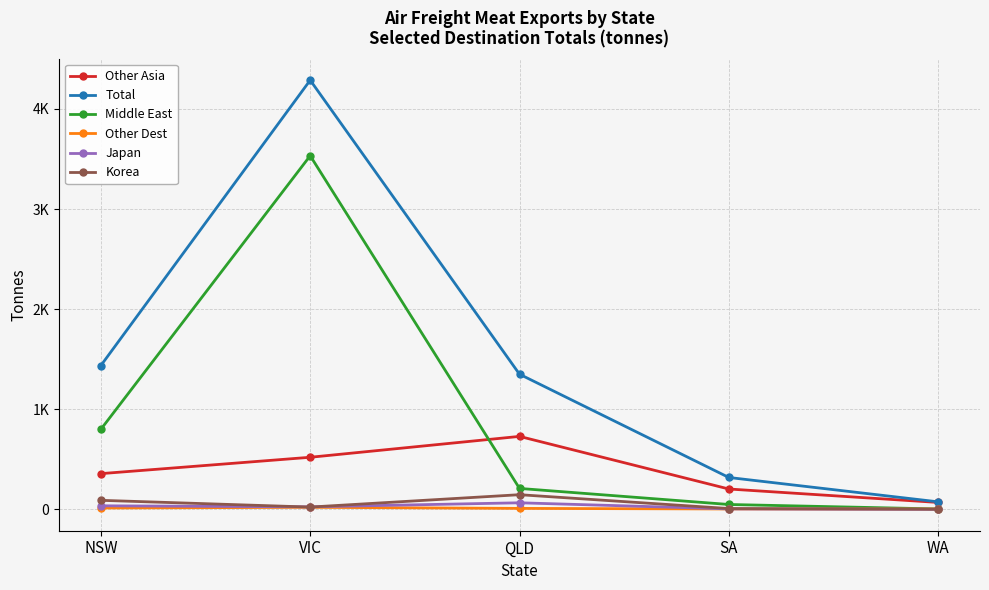

What are all the series names shown in the legend?

Other Asia, Total, Middle East, Other Dest, Japan, Korea